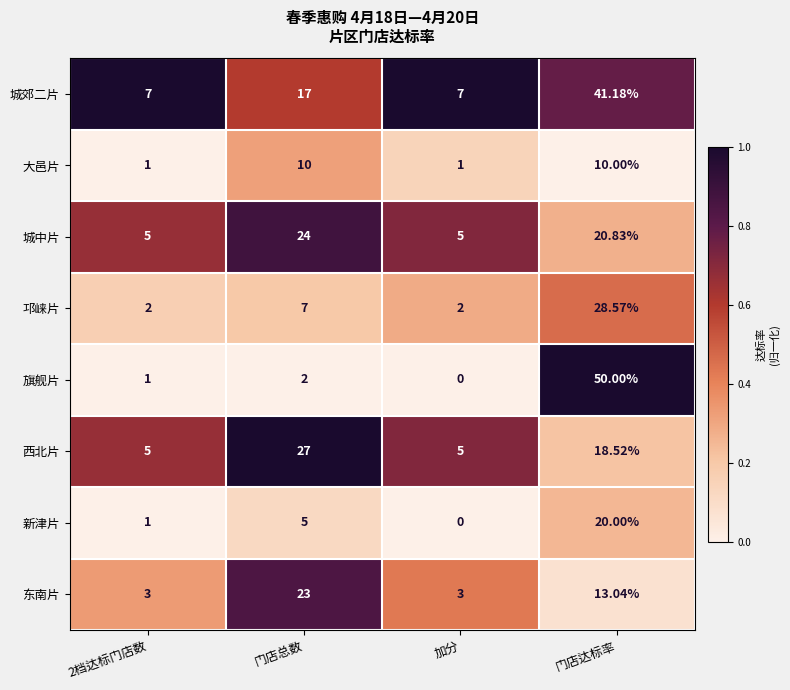

Which series has the largest total across all categories?

城郊二片